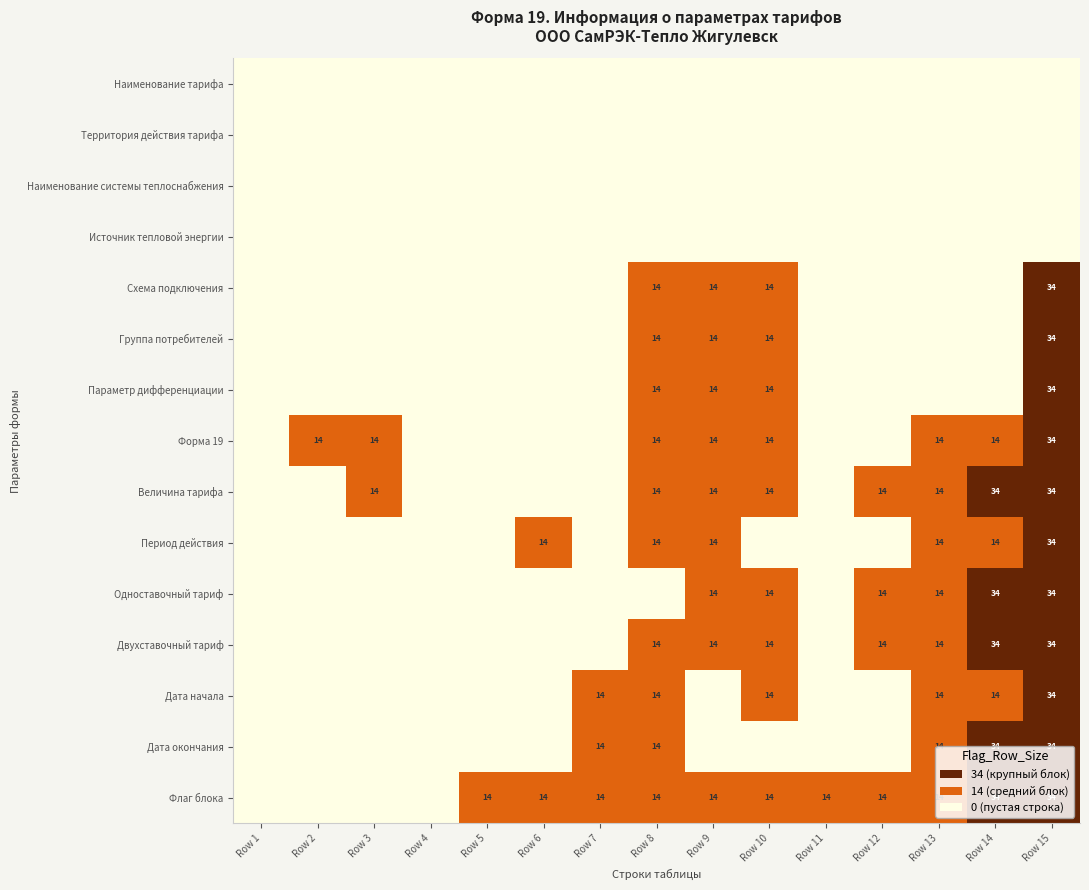

The value of Параметр дифференциации at Row 8 is 14. True or false?

True